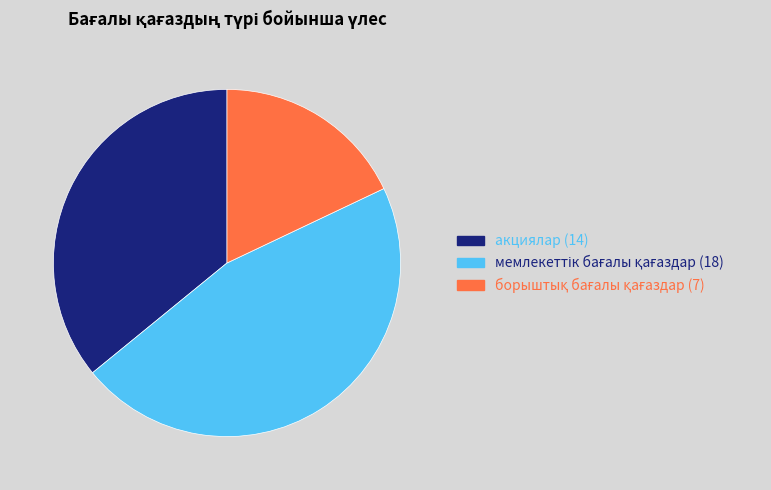

Is акциялар the majority of the pie?

No